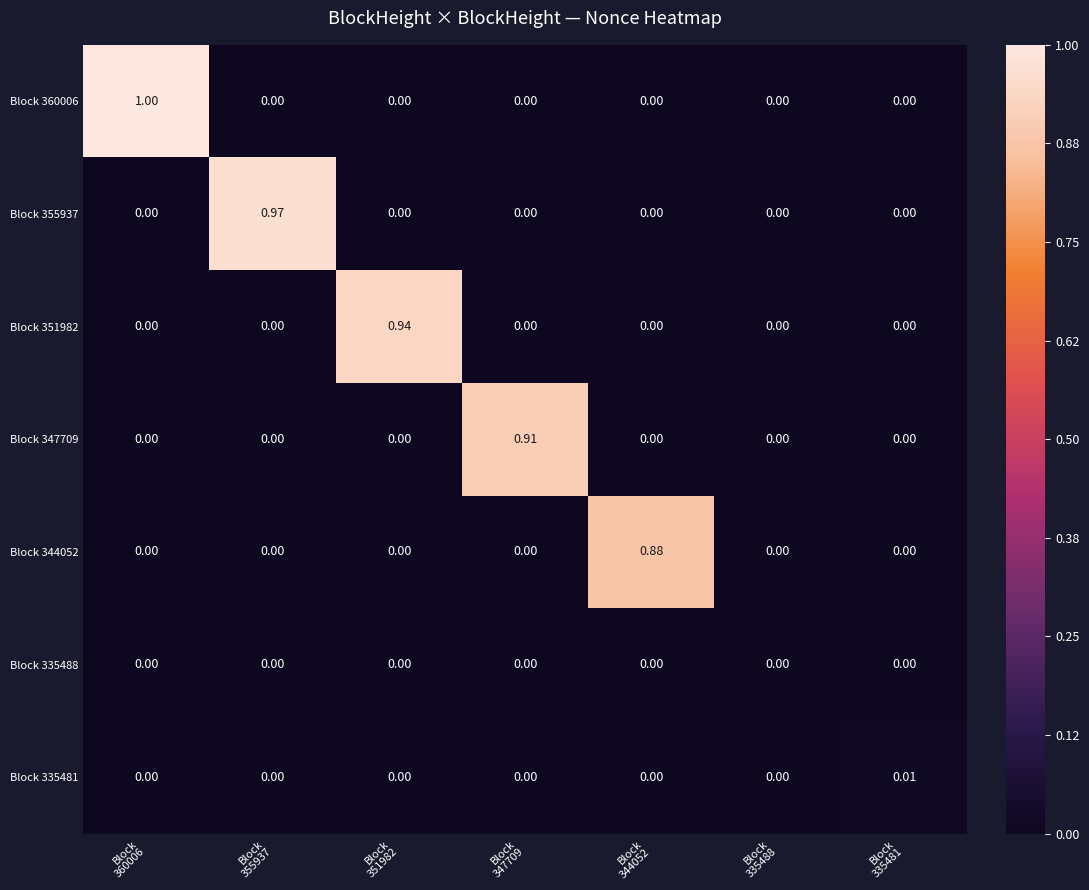

Count the number of categories in the chart.

7